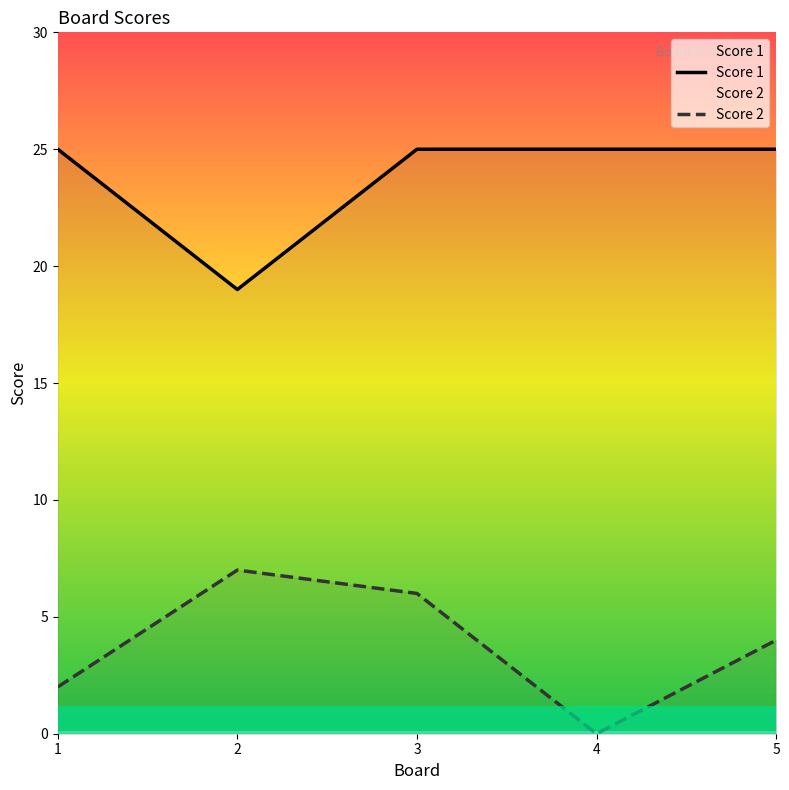

At which category does Score 2 reach its first local peak?

2